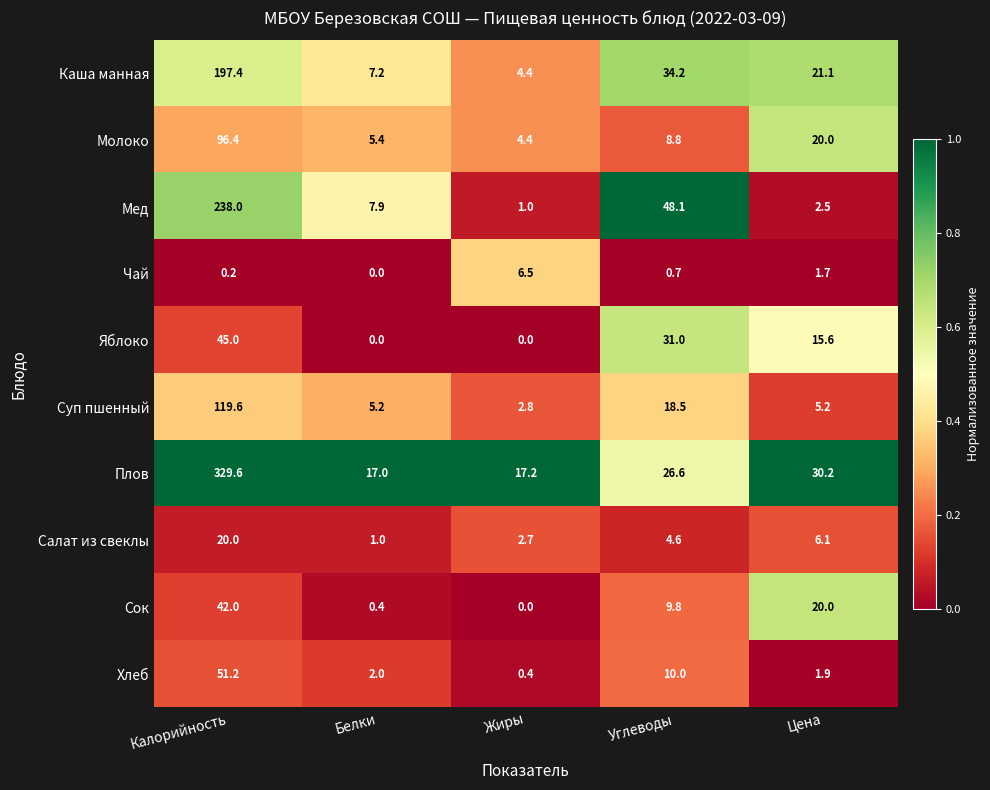

Between Калорийность and Белки, which series saw the biggest shift?

Плов